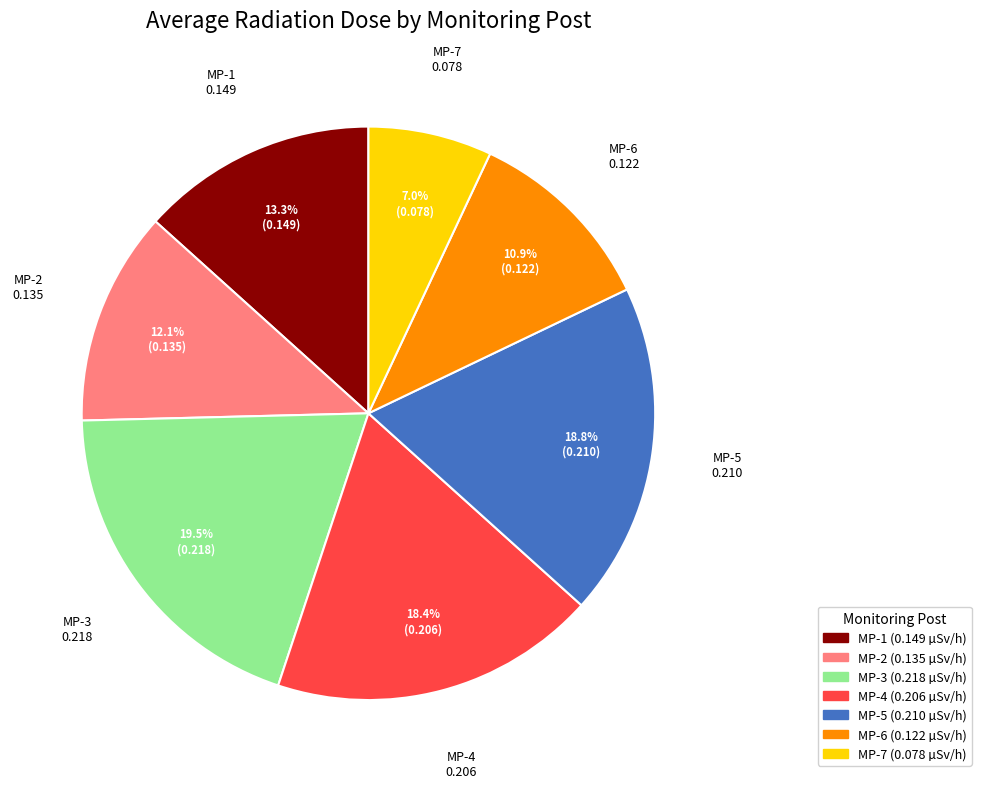

Which slice is the largest?

MP-3